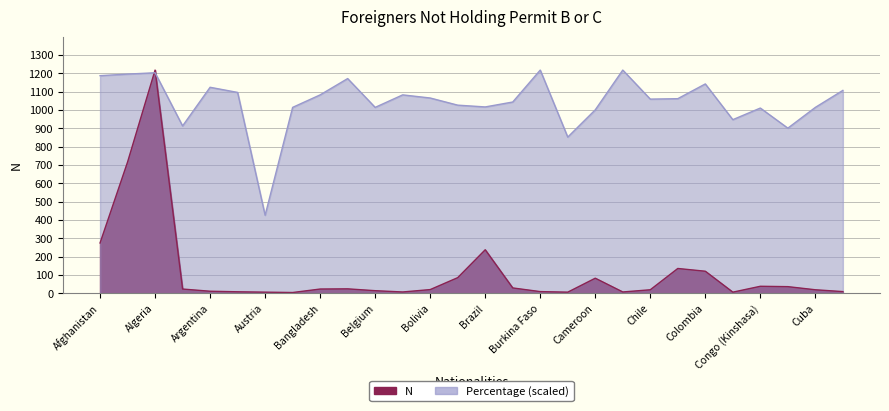

What is the spread (max minus min) of values at Czech Republic?

1096.3